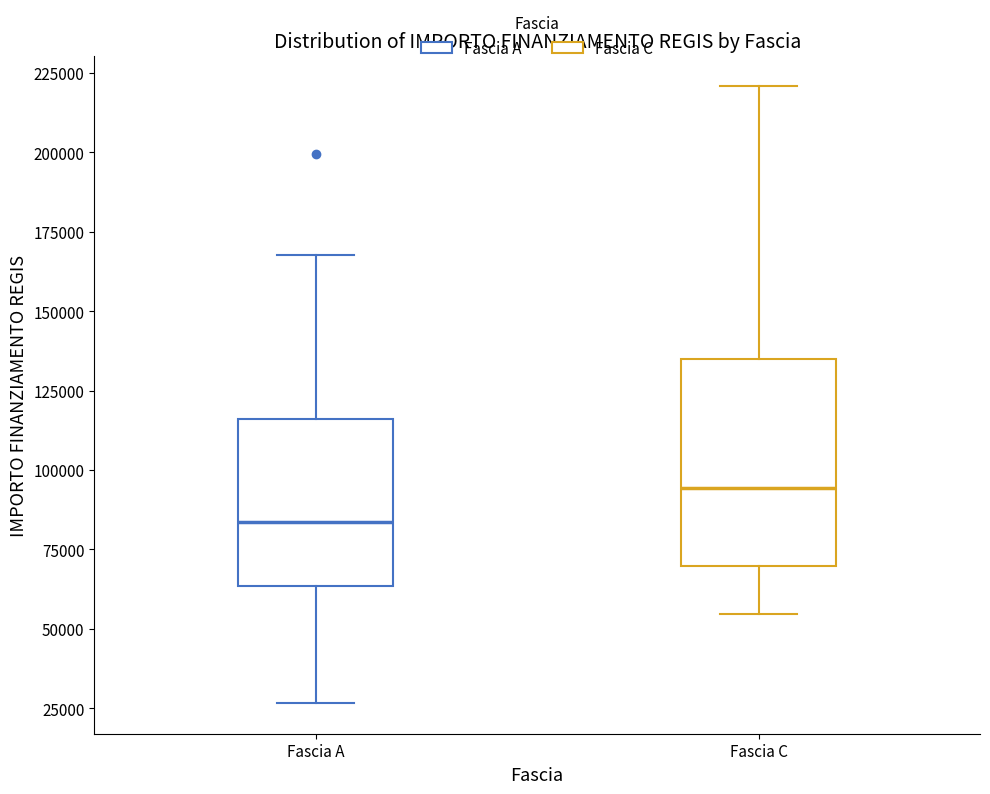

Reading left to right, transcribe this box plot: for each box, give where its median line is, the range the box spans, and where its two whiskers end, as read against the y-axis. The values are not printed on the chart, so give them approximately, as read against the axis.

Fascia A: median 85000, box 65000 to 115000, whiskers 25000 to 170000
Fascia C: median 95000, box 70000 to 135000, whiskers 55000 to 220000